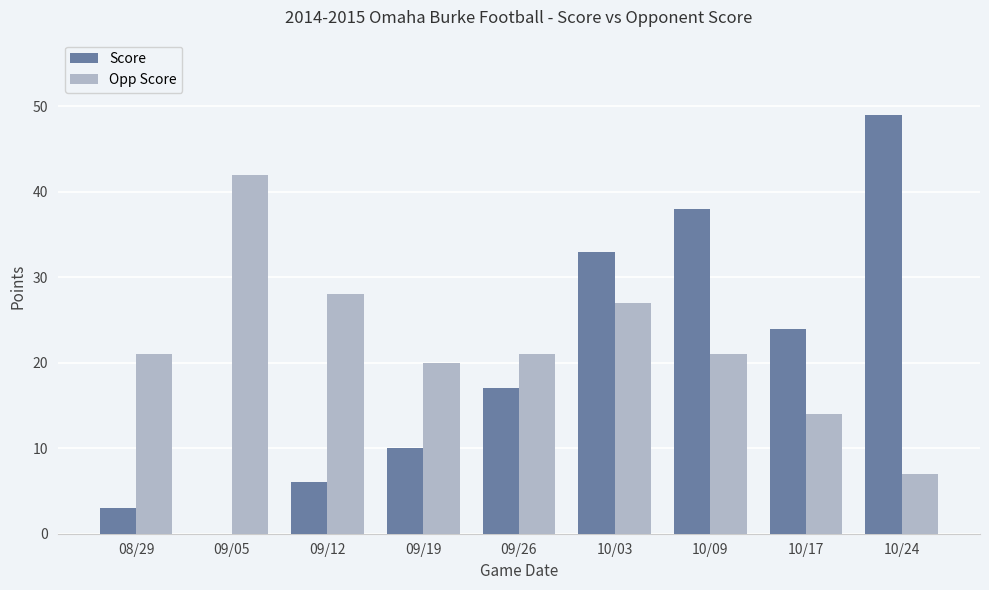

Read the Score value at 09/26.

17